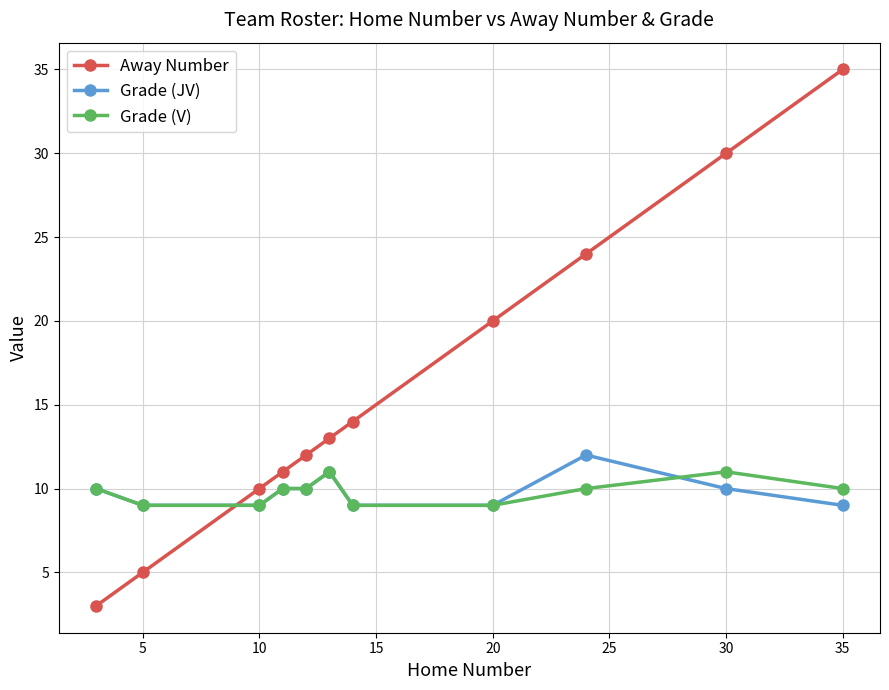

Count the Grade (JV) values in the range 9 to 10.

9